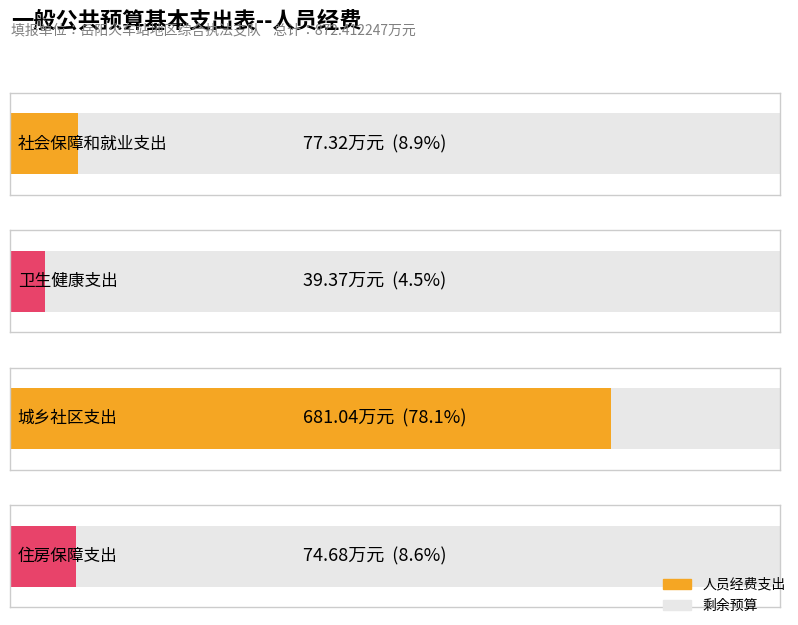

What is the change in value from 社会保障和就业支出 to 卫生健康支出?

-37.9